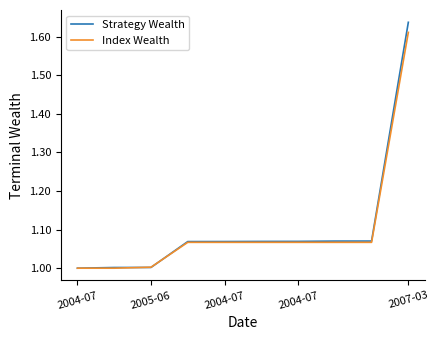

How many lines are shown in the chart?

2